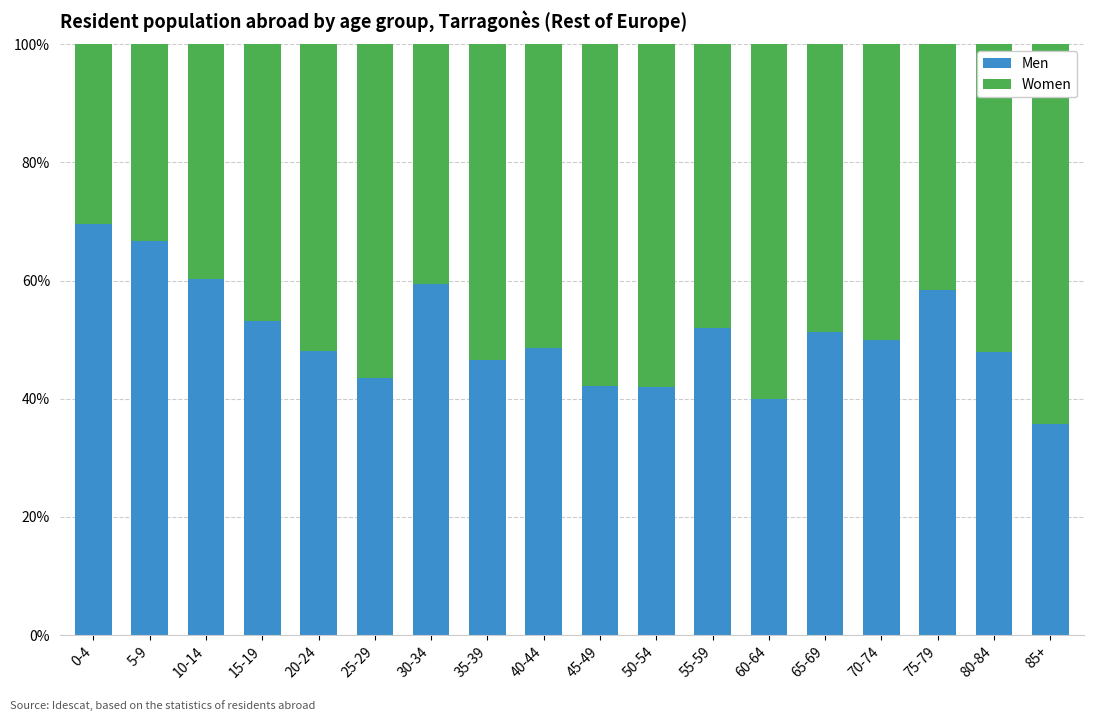

Is it true that Men equals 60.3 at 10-14?

True